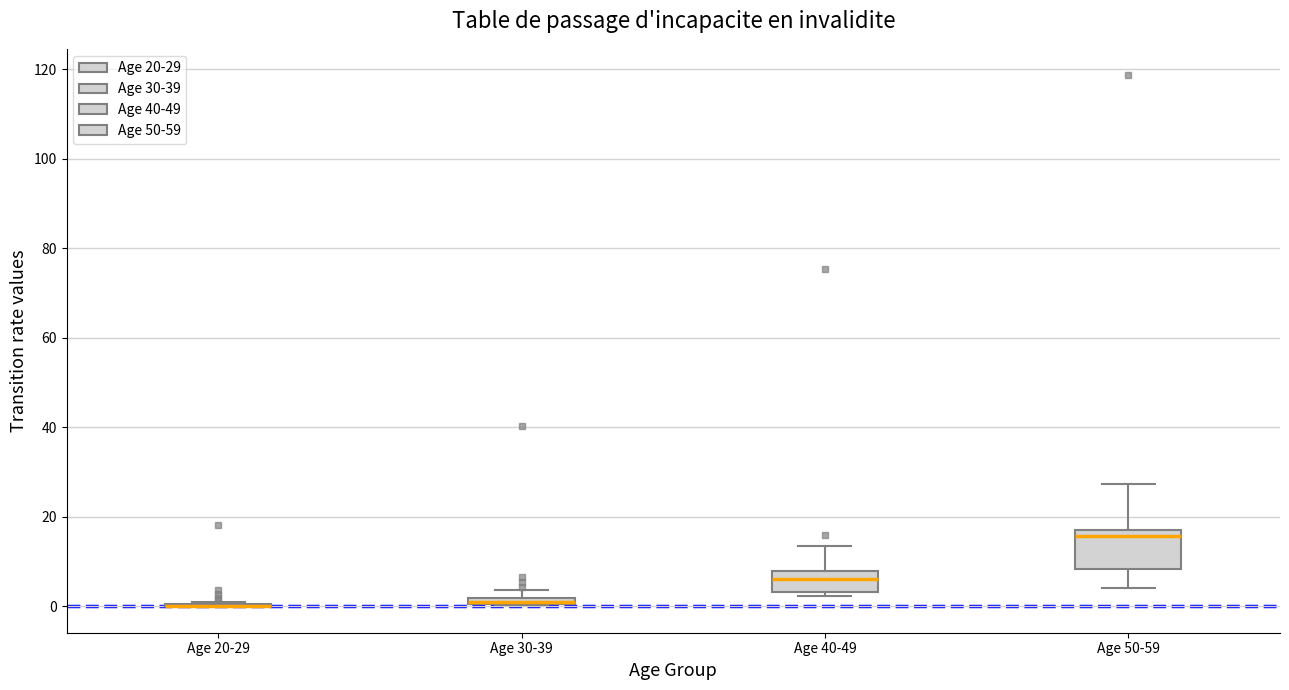

Comparing the boxes themselves (not the whiskers), which one is the tallest?

Age 50-59